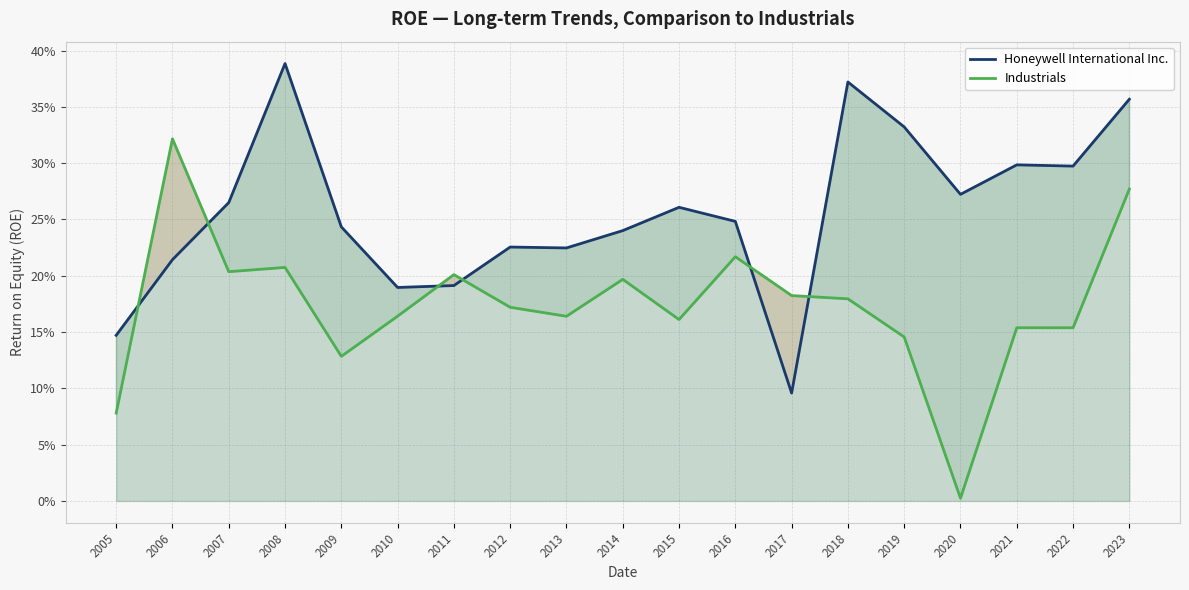

After their last crossing, which series has the higher values: Industrials or Honeywell International Inc.?

Honeywell International Inc.